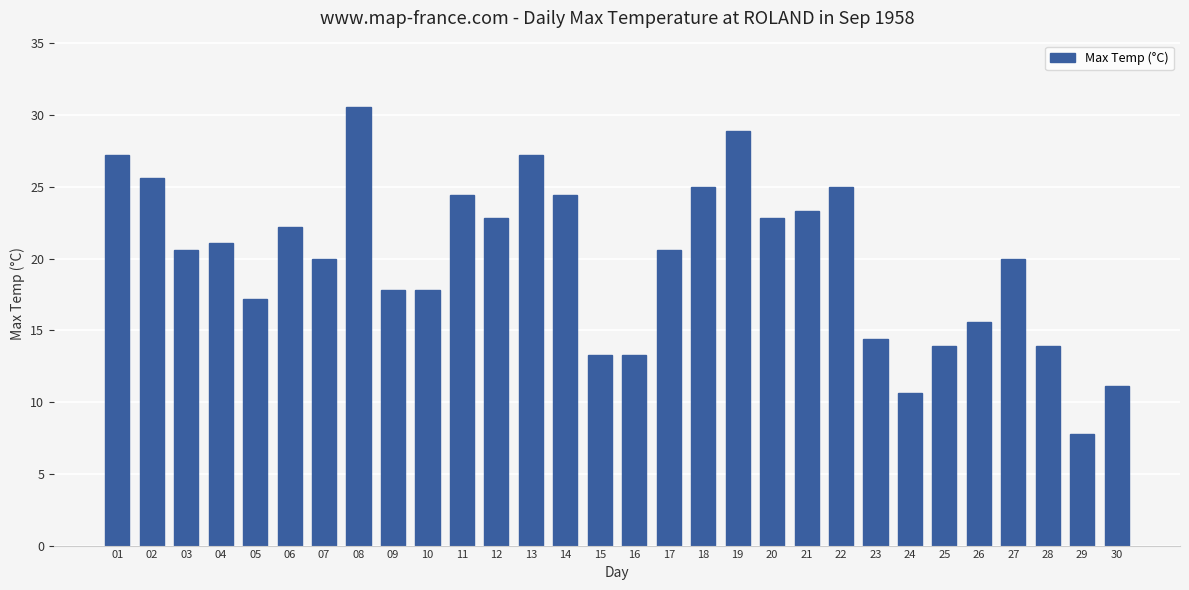

How many series are shown in this chart?

1